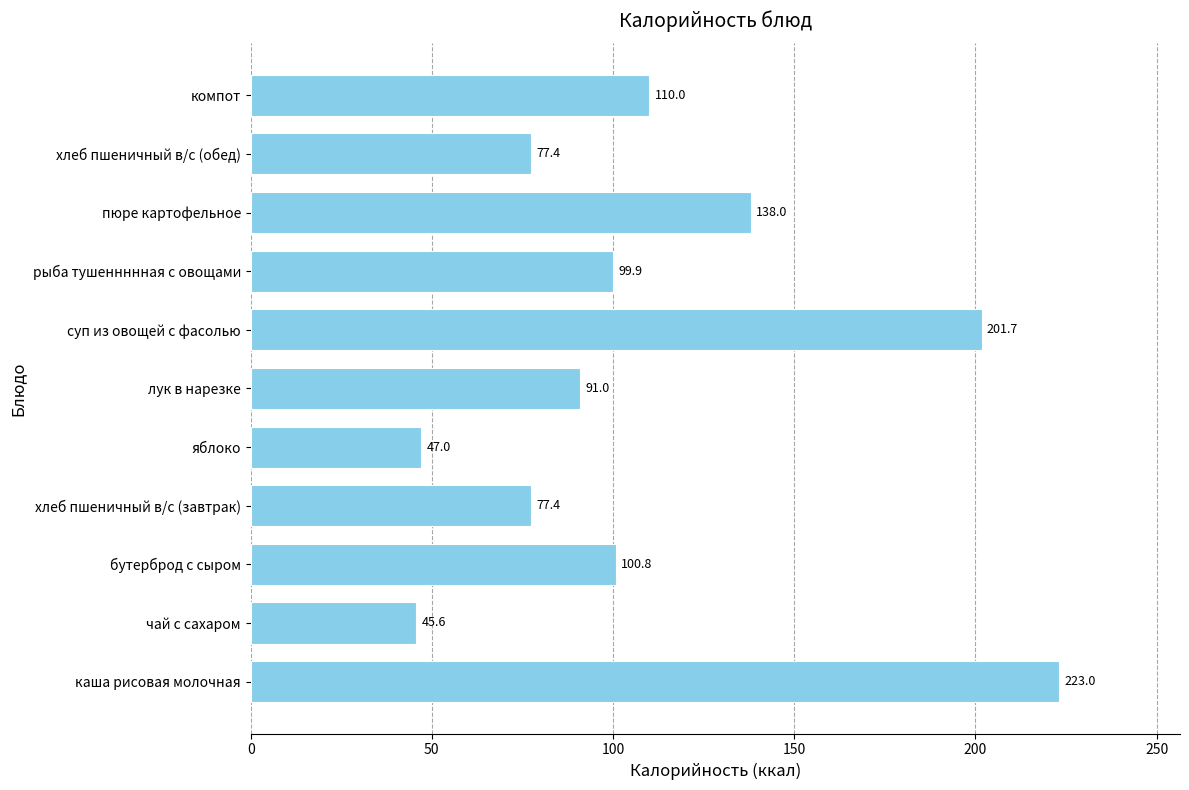

Is it true that the value at бутерброд с сыром is 100.8?

True